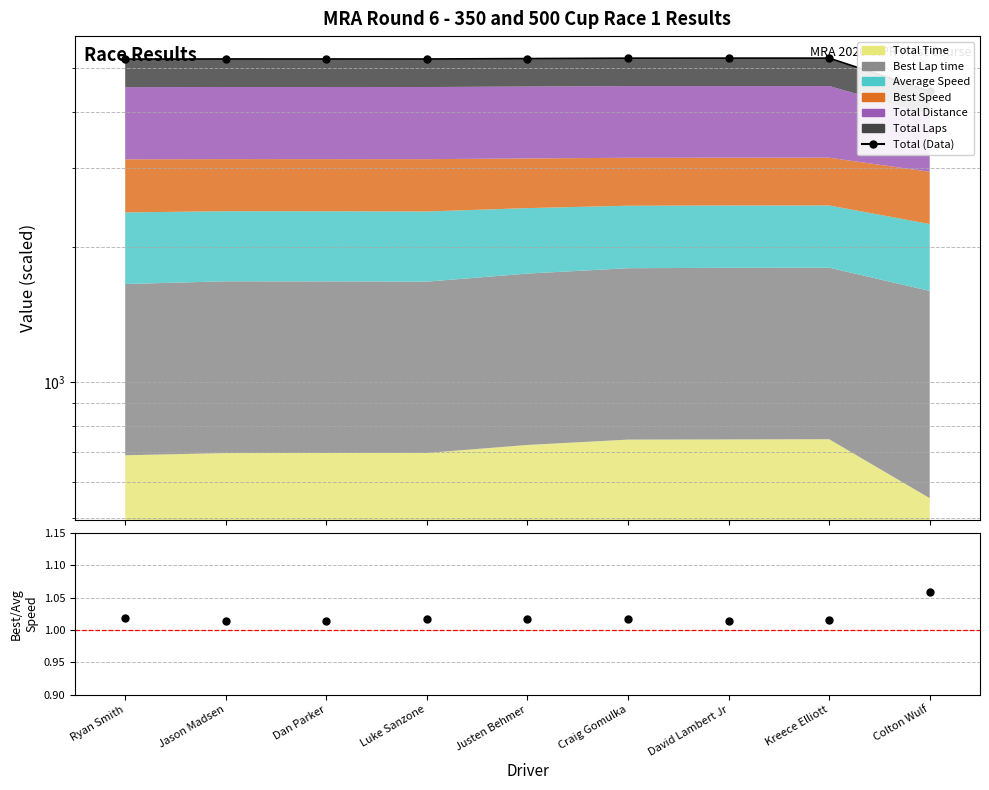

What is the spread (max minus min) of values at Craig Gomulka?

5255.5